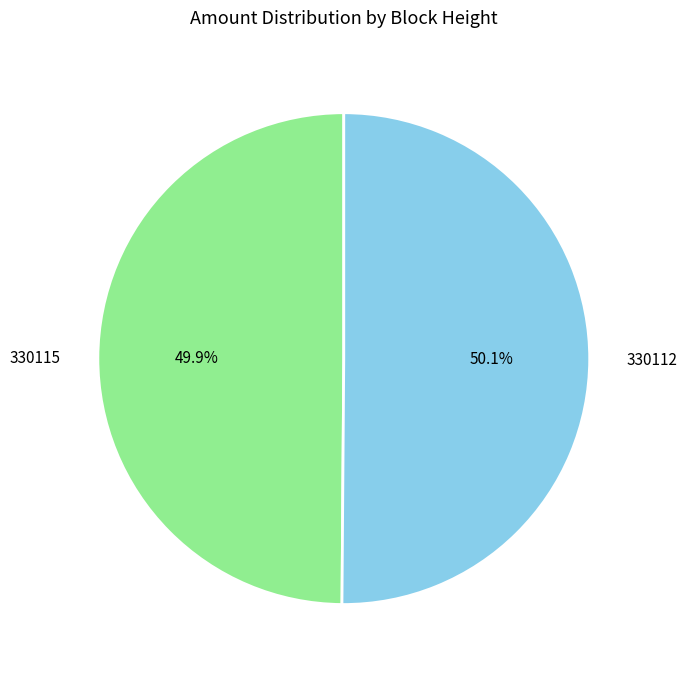

Does any single category account for the majority?

Yes